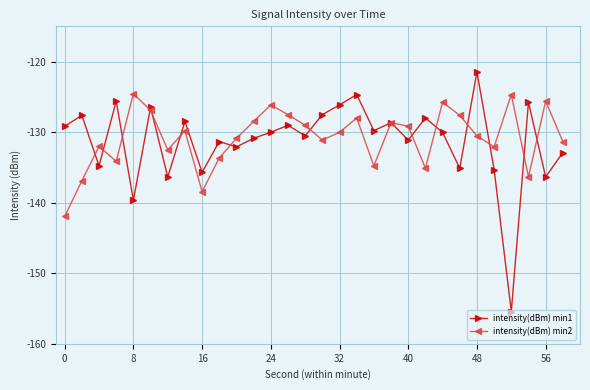

Rank the series by their maximum value, from lowest to highest.

intensity(dBm) min2, intensity(dBm) min1